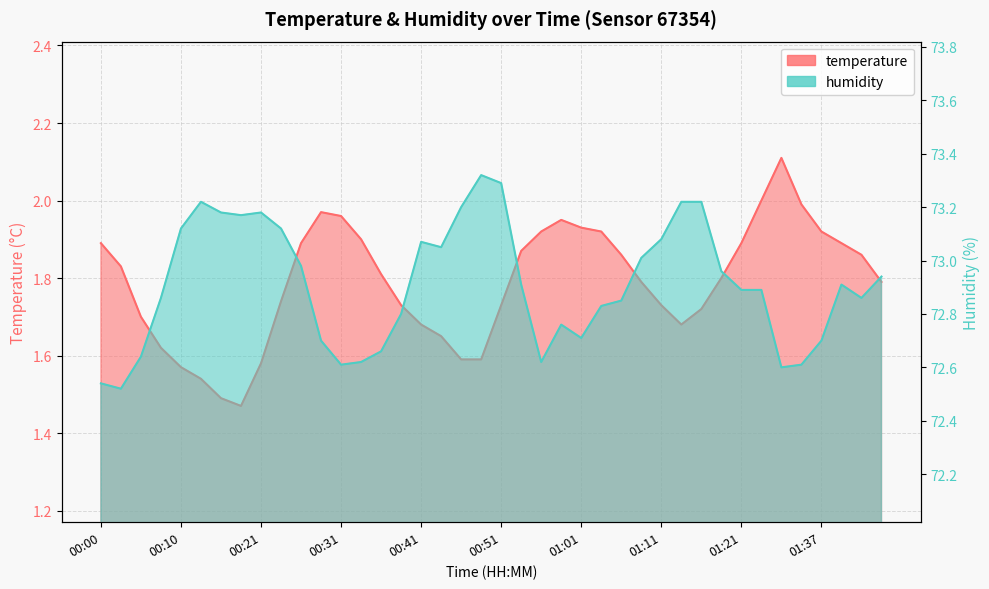

Rank the series by their average value, from highest to lowest.

humidity, temperature